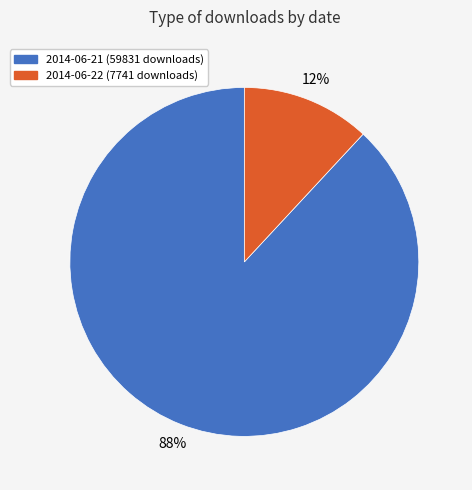

The 2014-06-21 slice represents 88% of the pie. True or false?

True